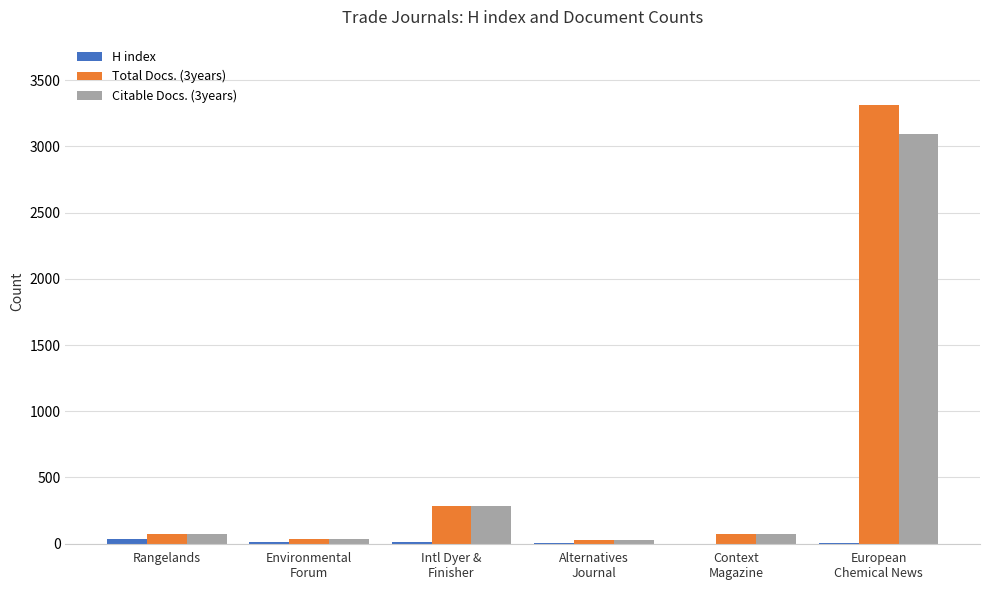

What is the greatest value displayed?

3310